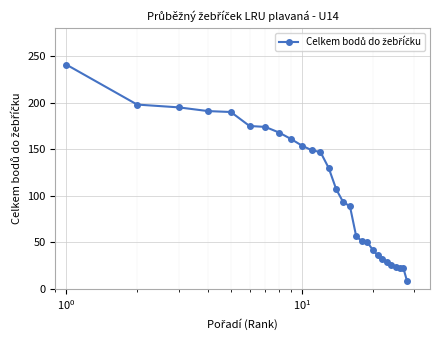

What is the smallest value displayed?

8